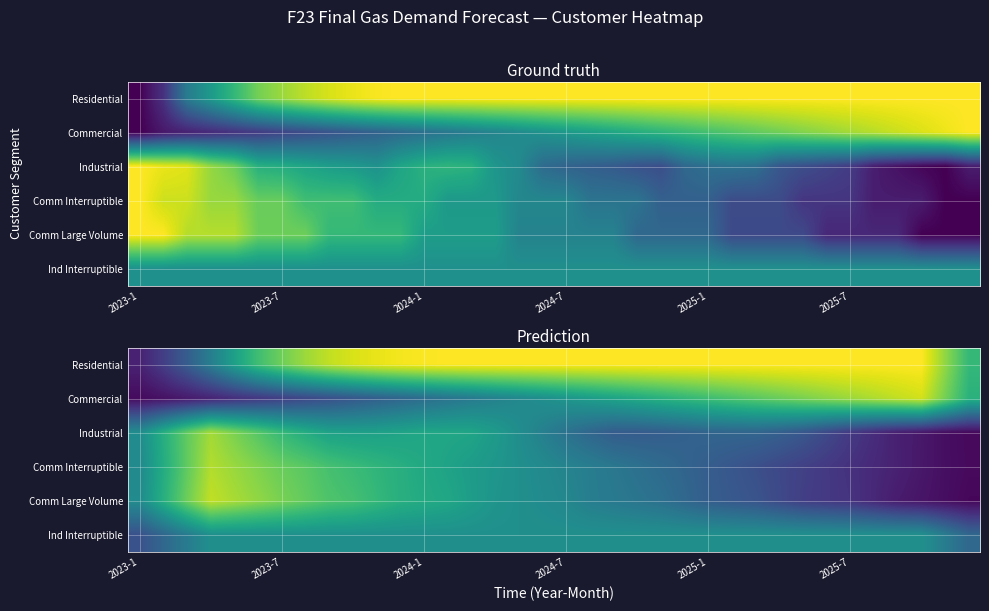

Is it true that Ind Interruptible equals 0.7 at 2024-1?

False